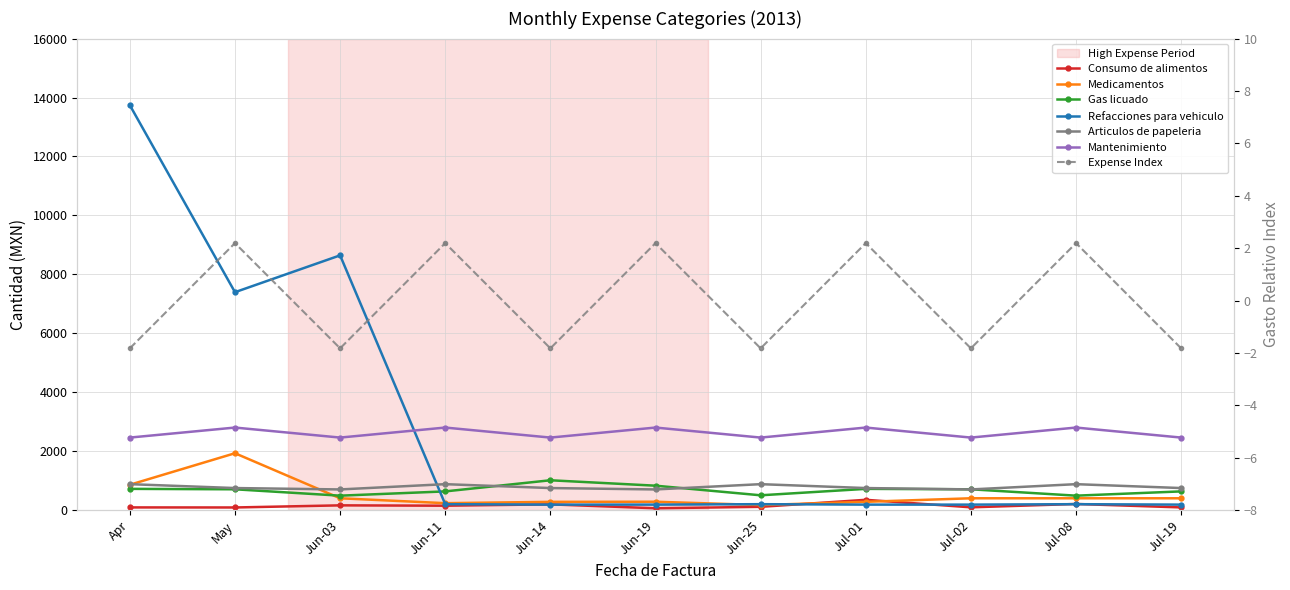

What are all the series names shown in the legend?

Consumo de alimentos, Medicamentos, Gas licuado, Refacciones para vehiculo, Articulos de papeleria, Mantenimiento